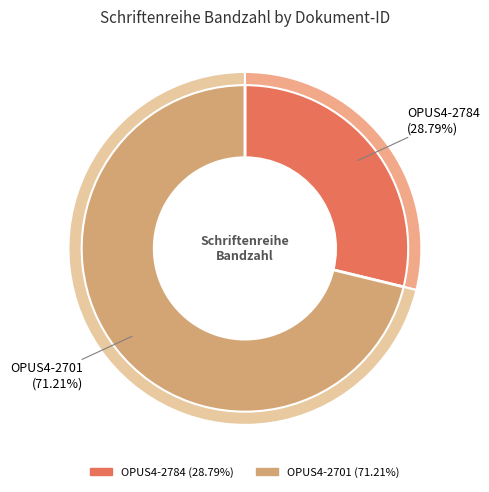

Is the sum of OPUS4-2701 and OPUS4-2784 greater than half?

Yes